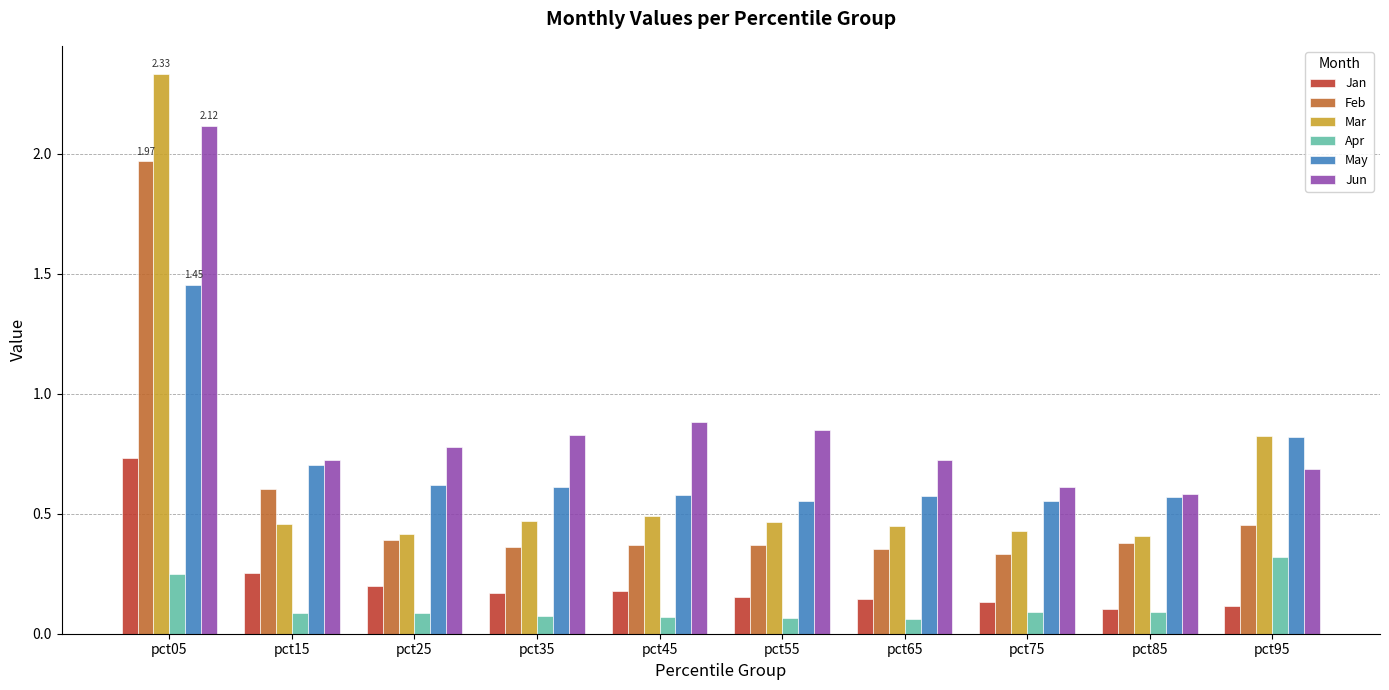

Which series has the widest spread of values?

Mar